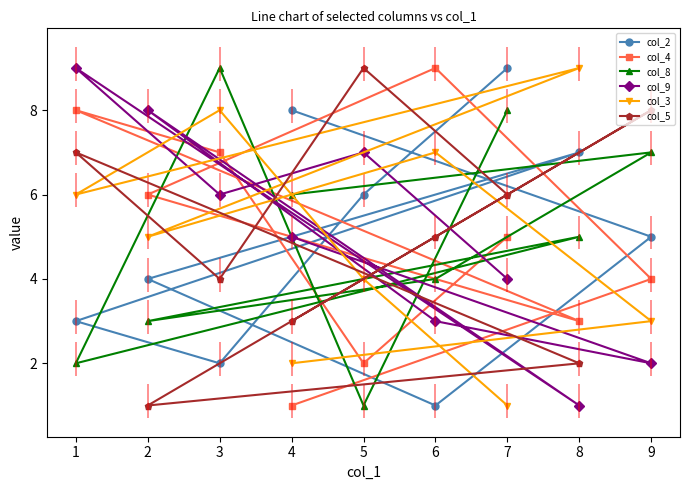

How many series are shown in this chart?

6